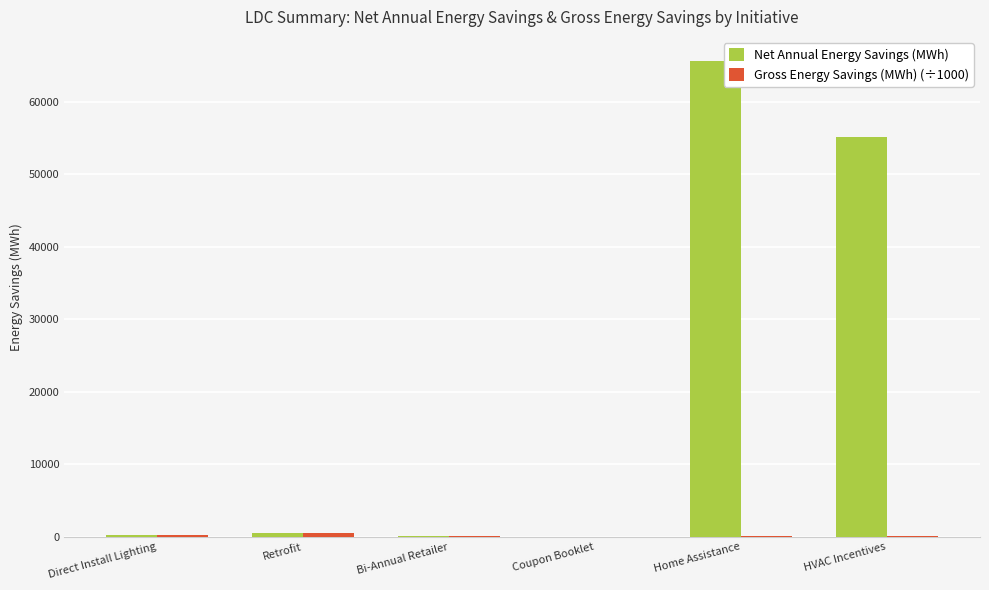

What is the greatest value displayed?

65650.2